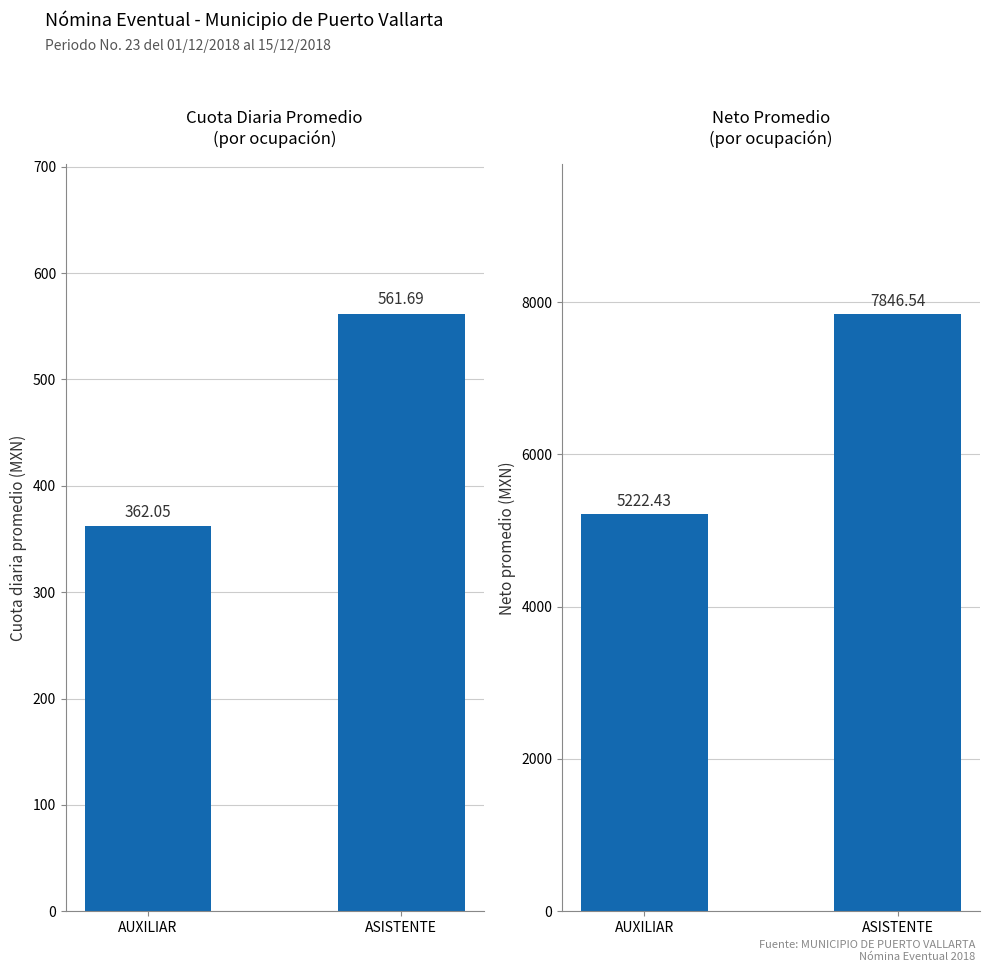

What is the greatest value displayed?

7846.5